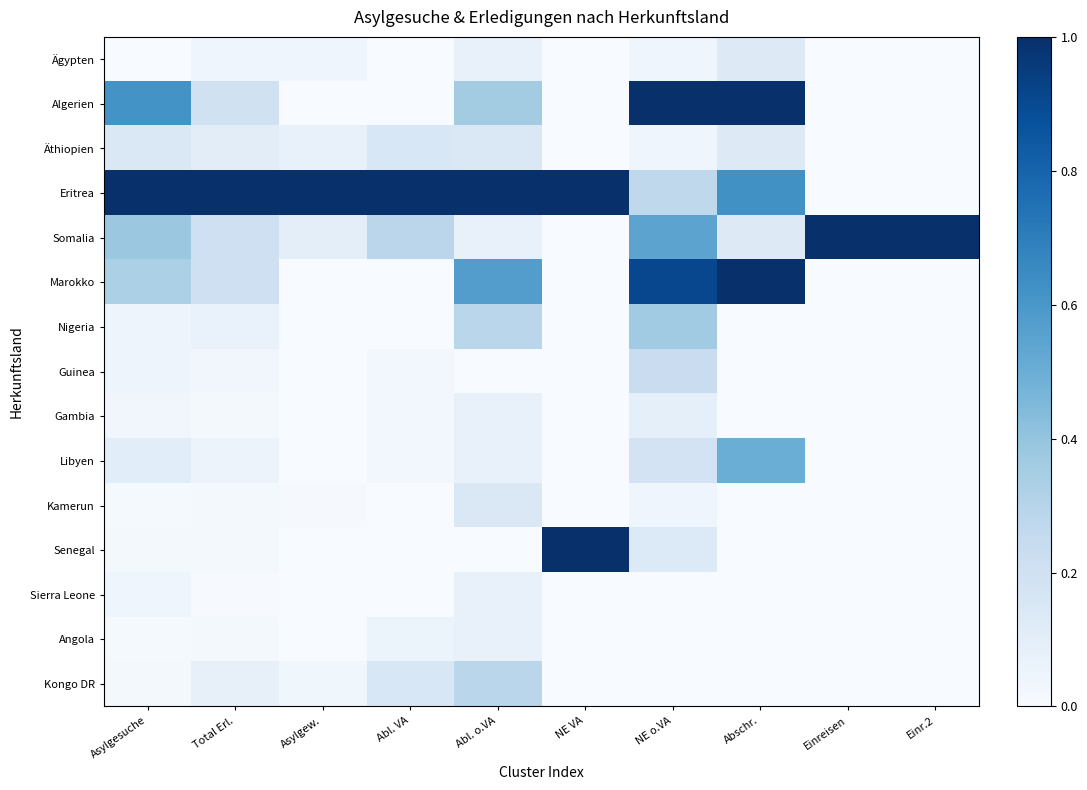

Which series has the largest range (max minus min)?

Algerien